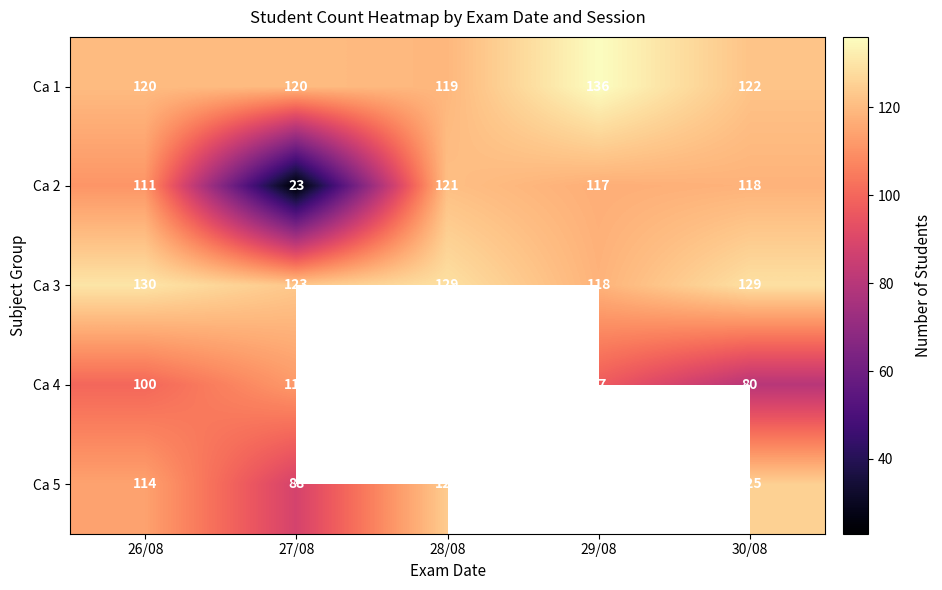

The Ca 2 series shows 183 at 29/08. True or false?

False